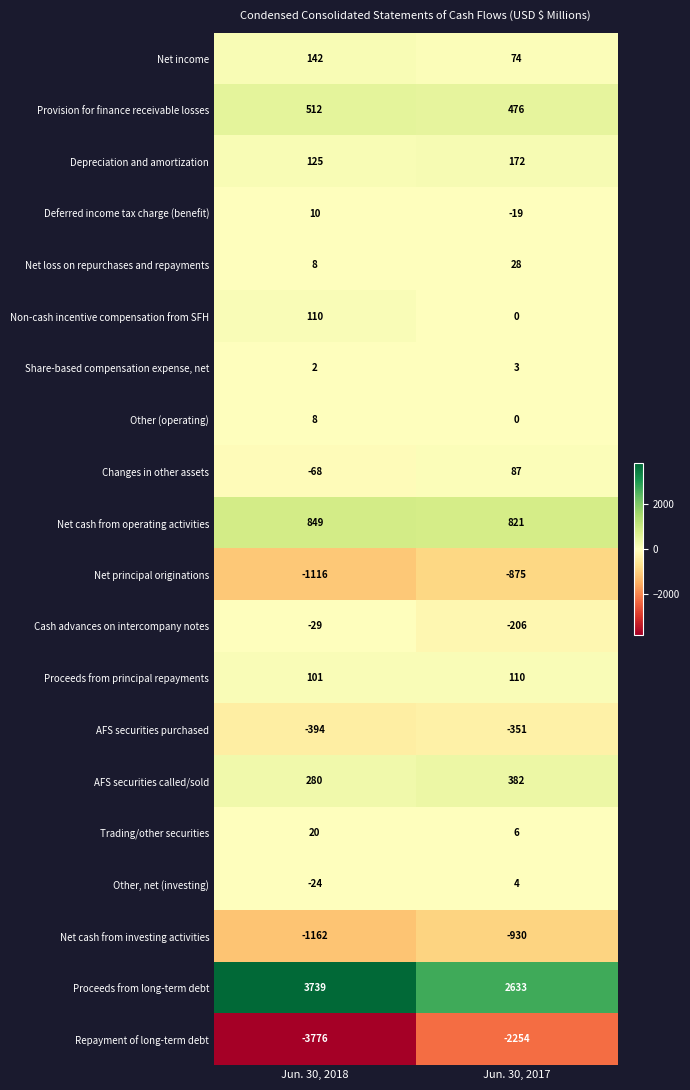

What is the difference between the maximum and minimum values in the Proceeds from principal repayments series?

9